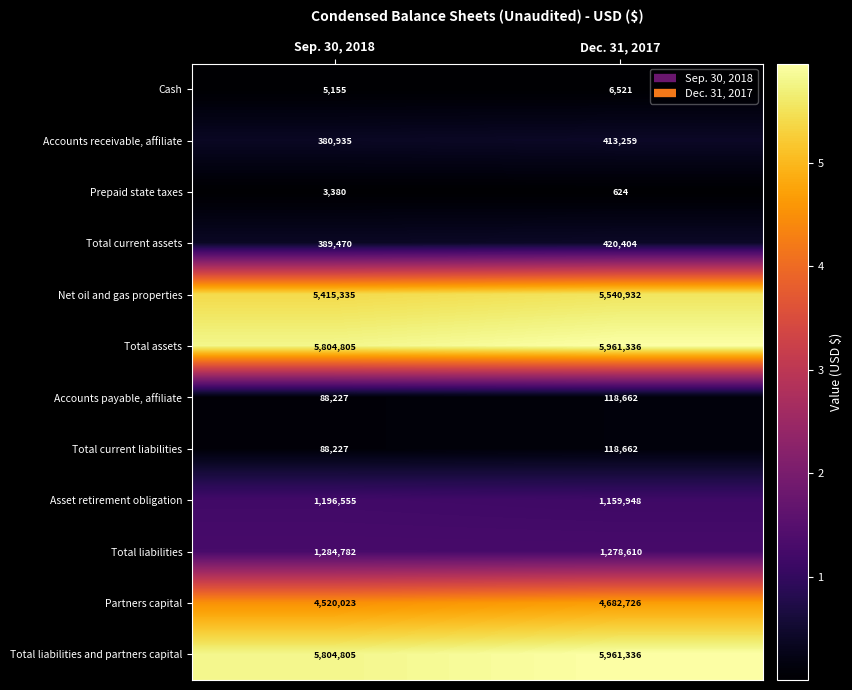

What is the difference between the Partners capital values at Dec. 31, 2017 and Sep. 30, 2018?

162703